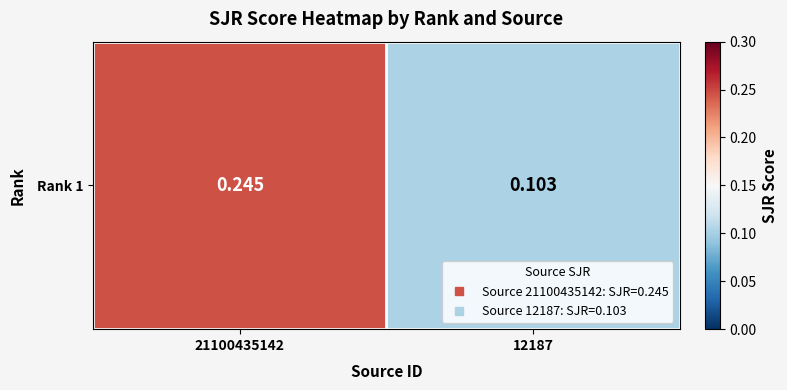

True or false: the data shows 0.2 at 21100435142.

True